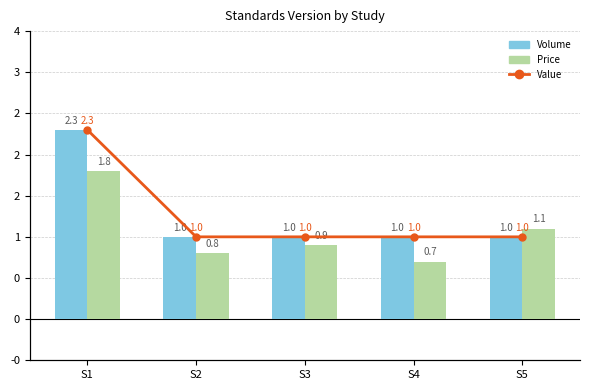

Reading left to right, extract all data points from this chart.

Volume: S1=2.3	S2=1.0	S3=1.0	S4=1.0	S5=1.0
Price: S1=1.8	S2=0.8	S3=0.9	S4=0.7	S5=1.1
Value: S1=2.3	S2=1.0	S3=1.0	S4=1.0	S5=1.0